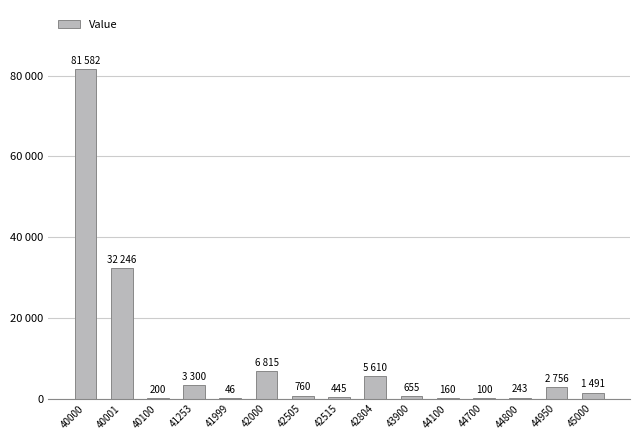

Reading left to right, transcribe all the data shown in this chart.

81582	32246	200	3300	46	6815	760	445	5610	655	160	100	243	2756	1491